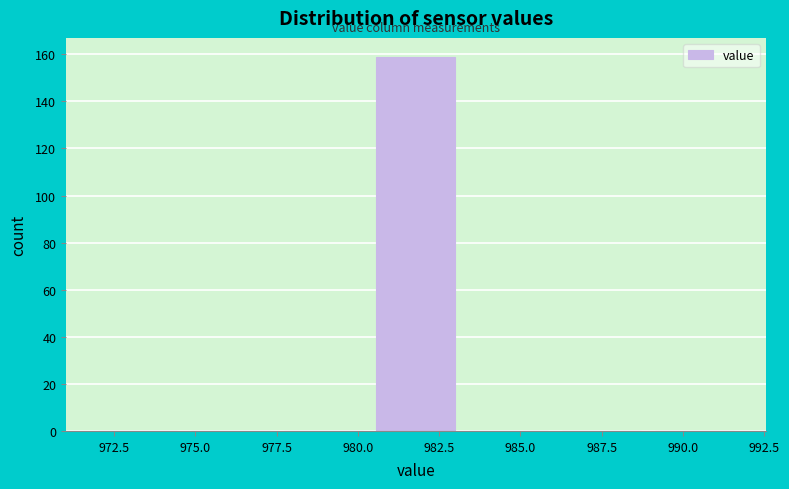

Reading left to right, transcribe this chart: for each bar, give the range it covers on the x-axis and its height. Neither the bar edges nor the heights are printed on the chart, so give them approximately, as read against the axes.

972.0 to 975.0: 0
975.0 to 977.5: 0
977.5 to 980.5: 0
980.5 to 983.5: 160
983.5 to 986.5: 0
986.5 to 989.0: 0
989.0 to 992.0: 0